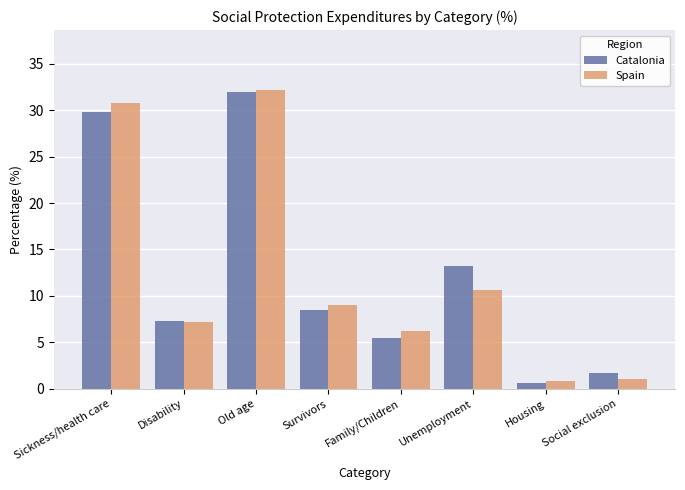

What position from the left is Social exclusion?

8